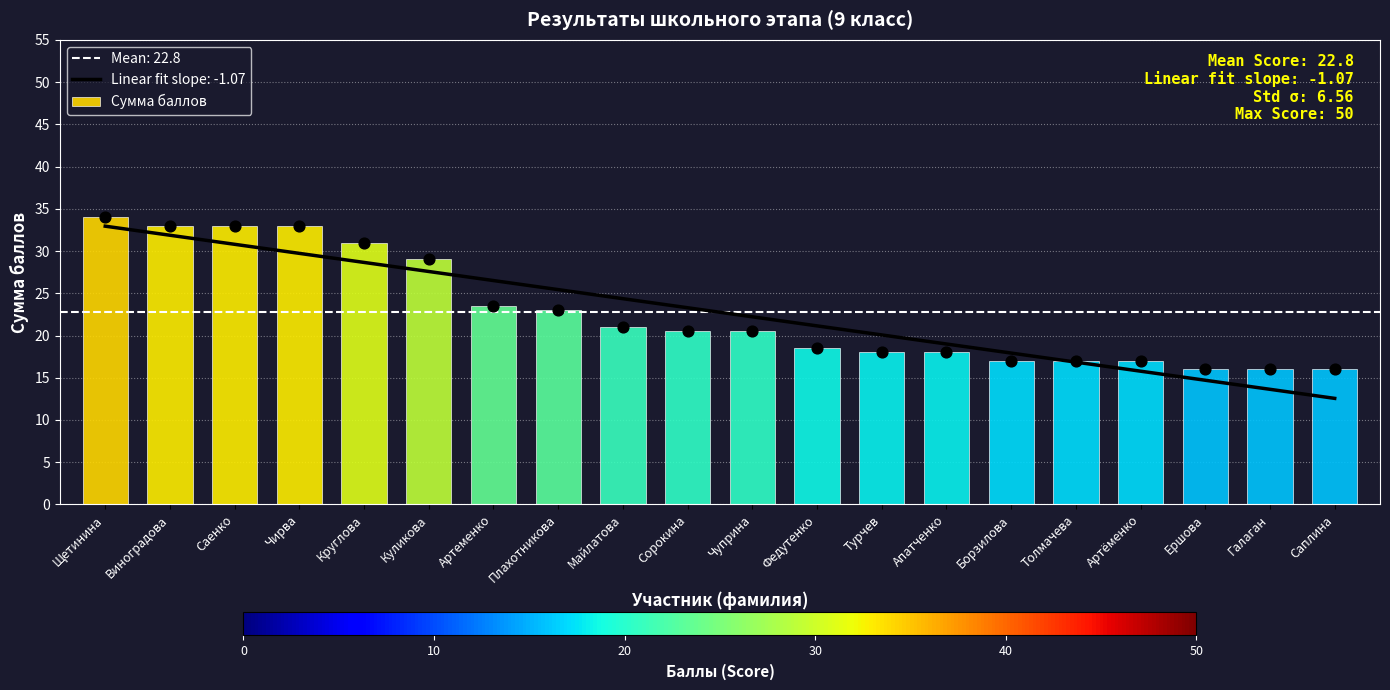

Between Турчев and Апатченко, which is larger?

Турчев